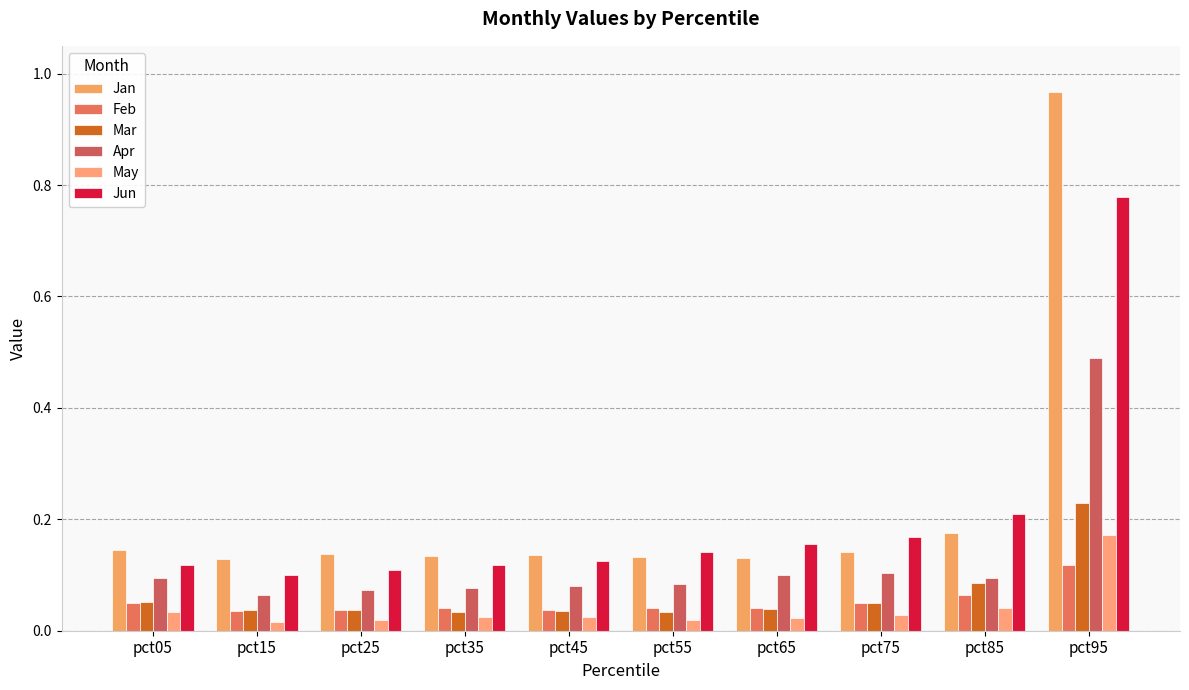

The value of Jan at pct35 is 0.1. True or false?

True